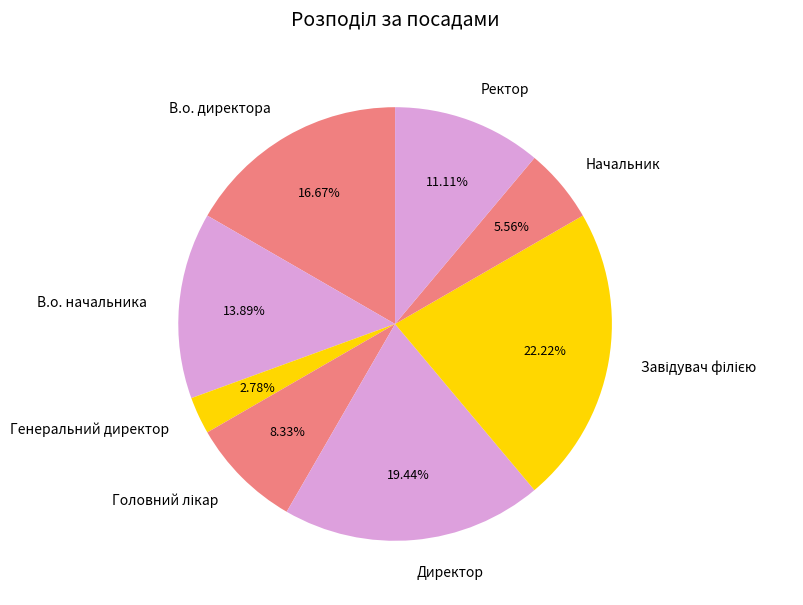

Is there any slice that represents more than half of the pie?

No